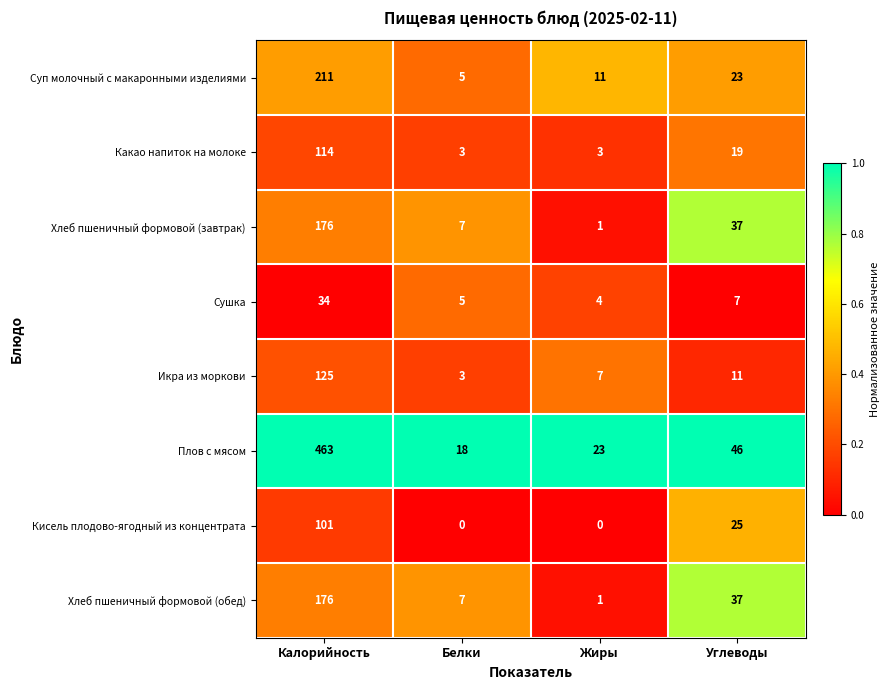

What is the total value across all series at Белки?

48